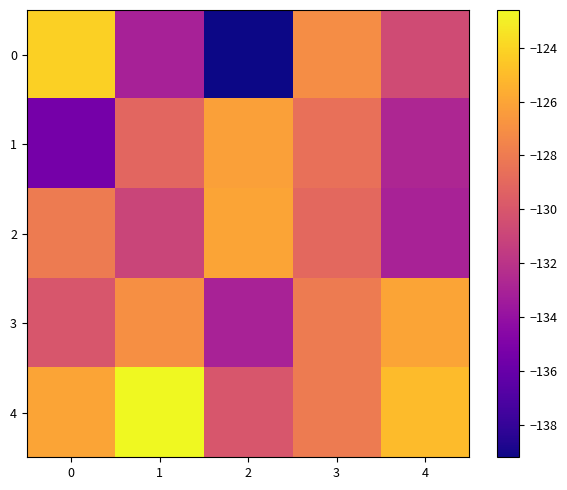

What is the greatest value displayed?

-122.6